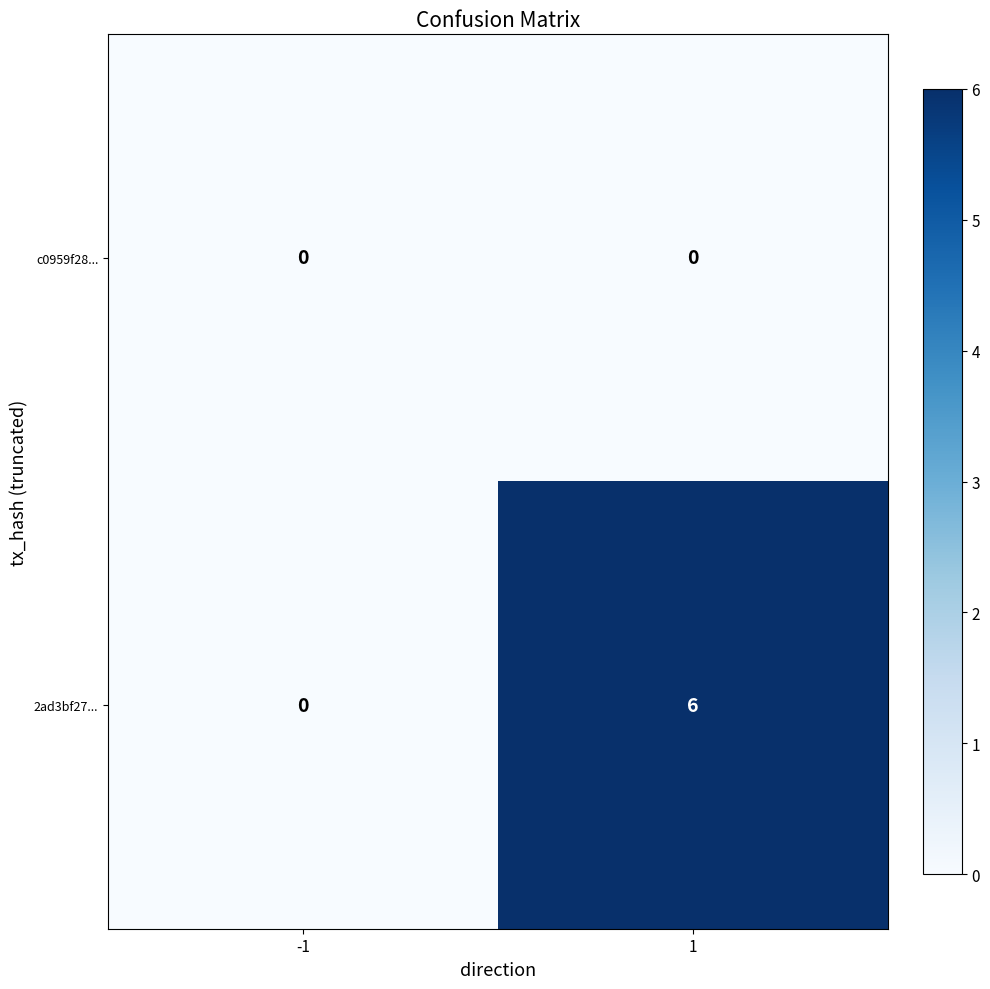

Which series has the largest total across all categories?

2ad3bf27...